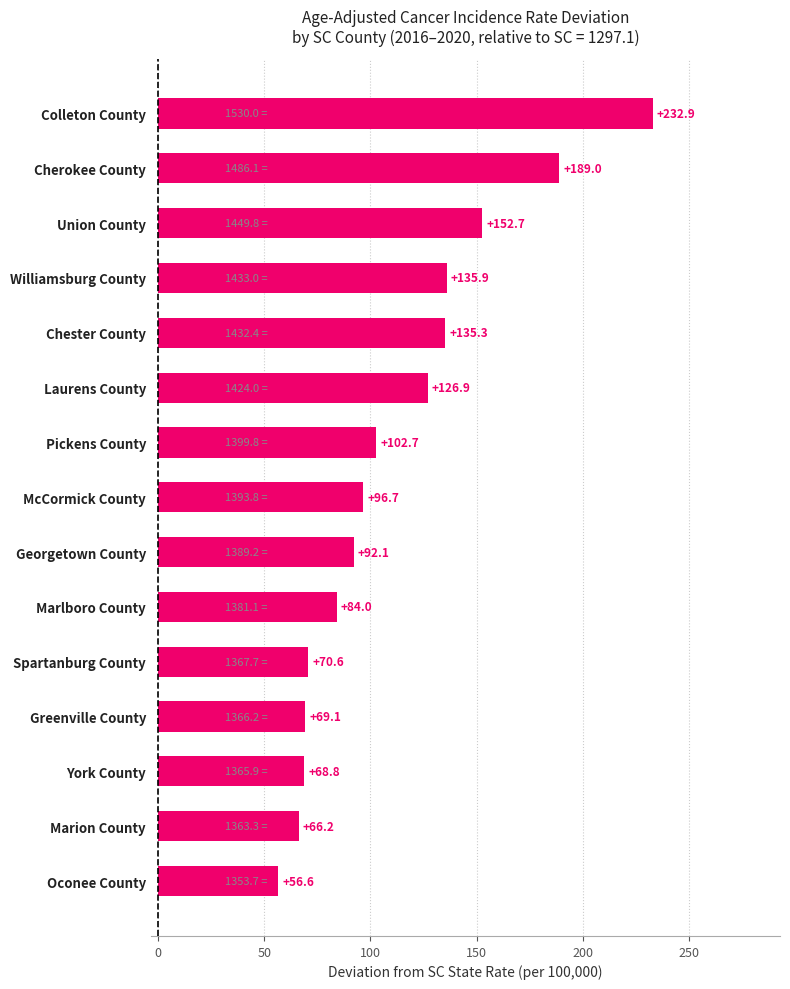

Between Marlboro County and Chester County, which is larger?

Chester County